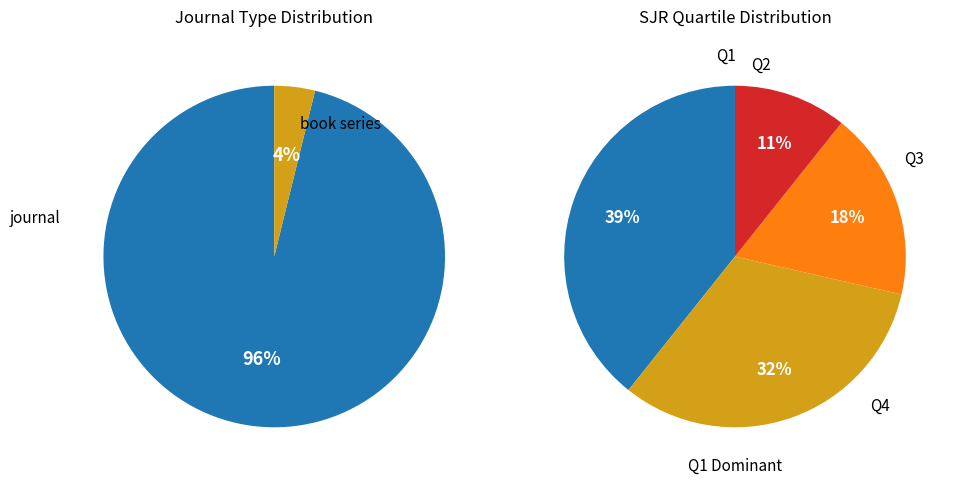

Is there any slice that represents more than half of the pie?

Yes